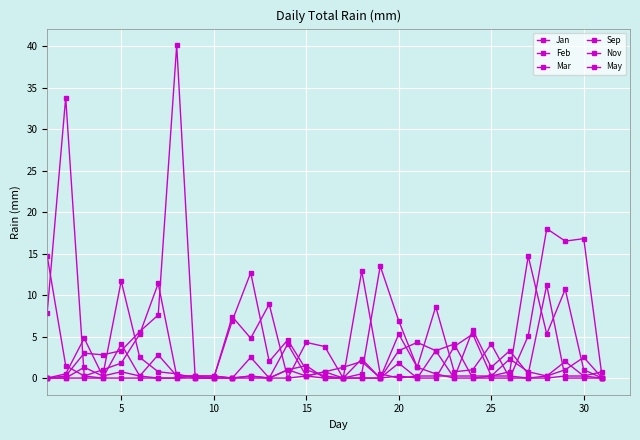

Does the chart have visible grid lines?

Yes